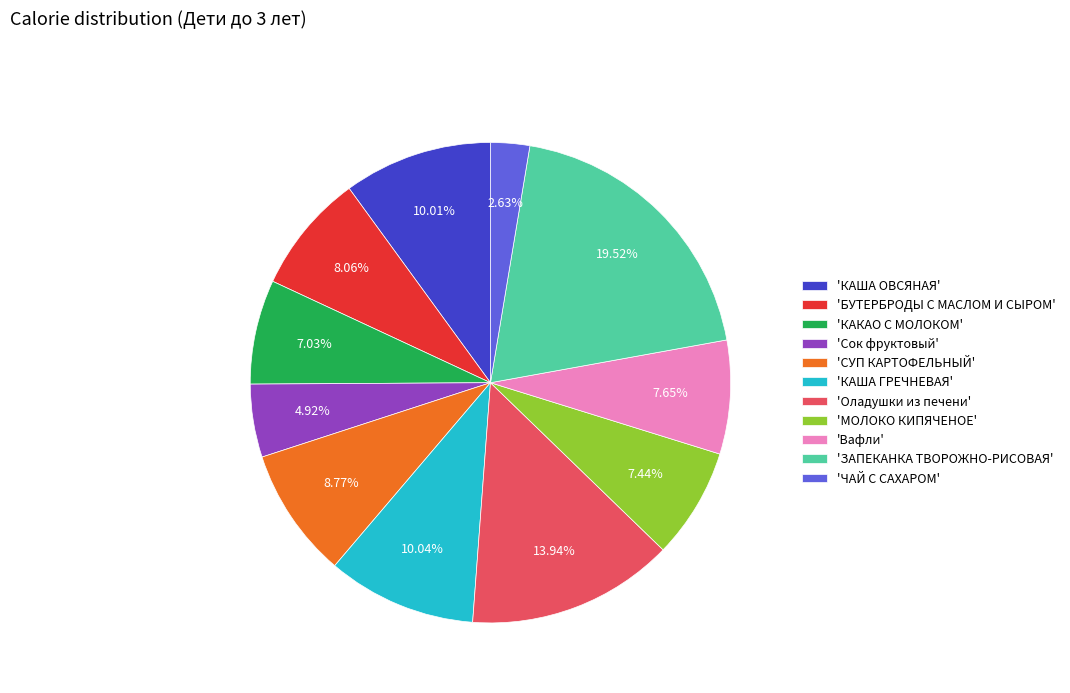

Which slice is the smallest?

'ЧАЙ С САХАРОМ'